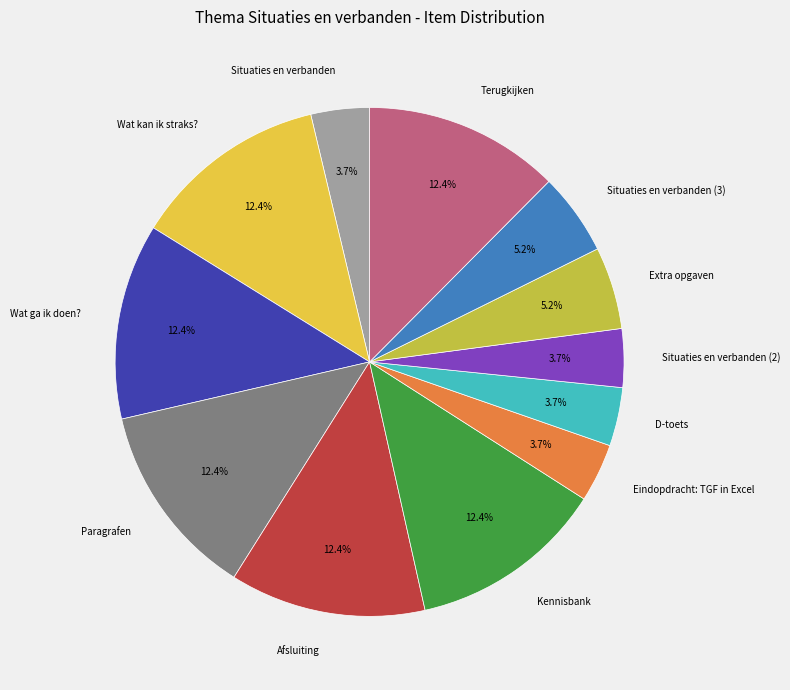

To the nearest percent, what is the difference between the largest and smallest slice percentages?

9%